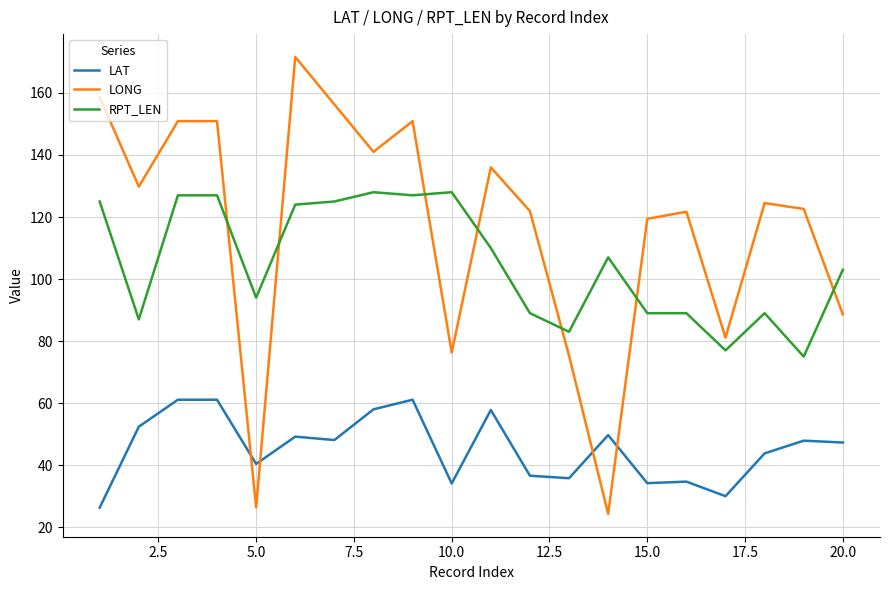

What is the maximum value shown in the chart?

171.6